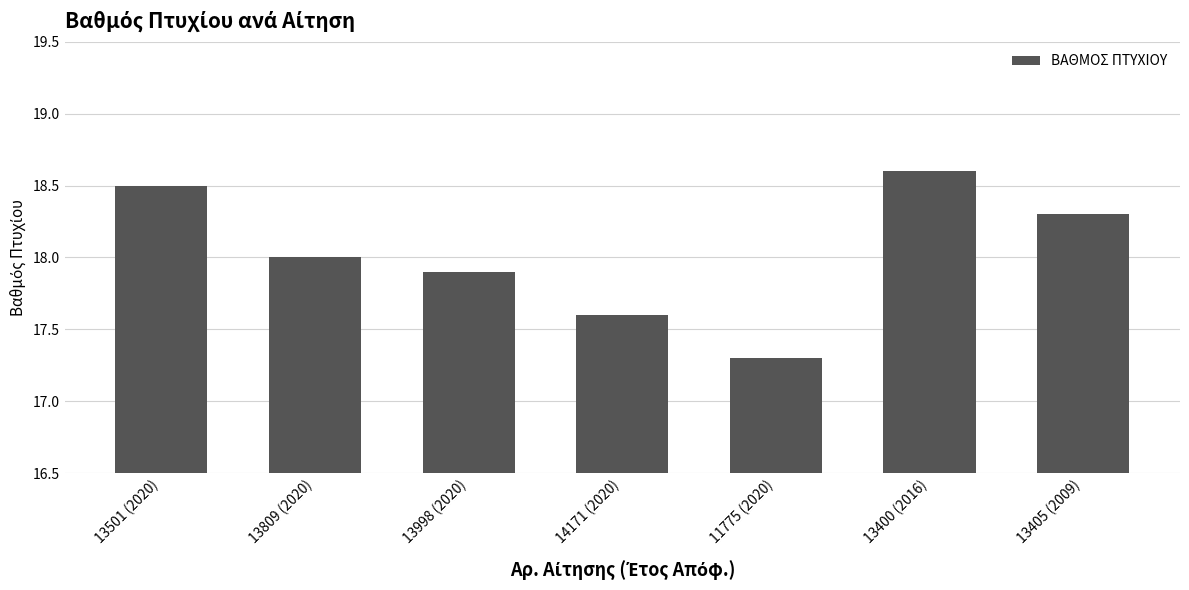

What is the ratio of the value at 14171 (2020) to the value at 13405 (2009)?

1.0